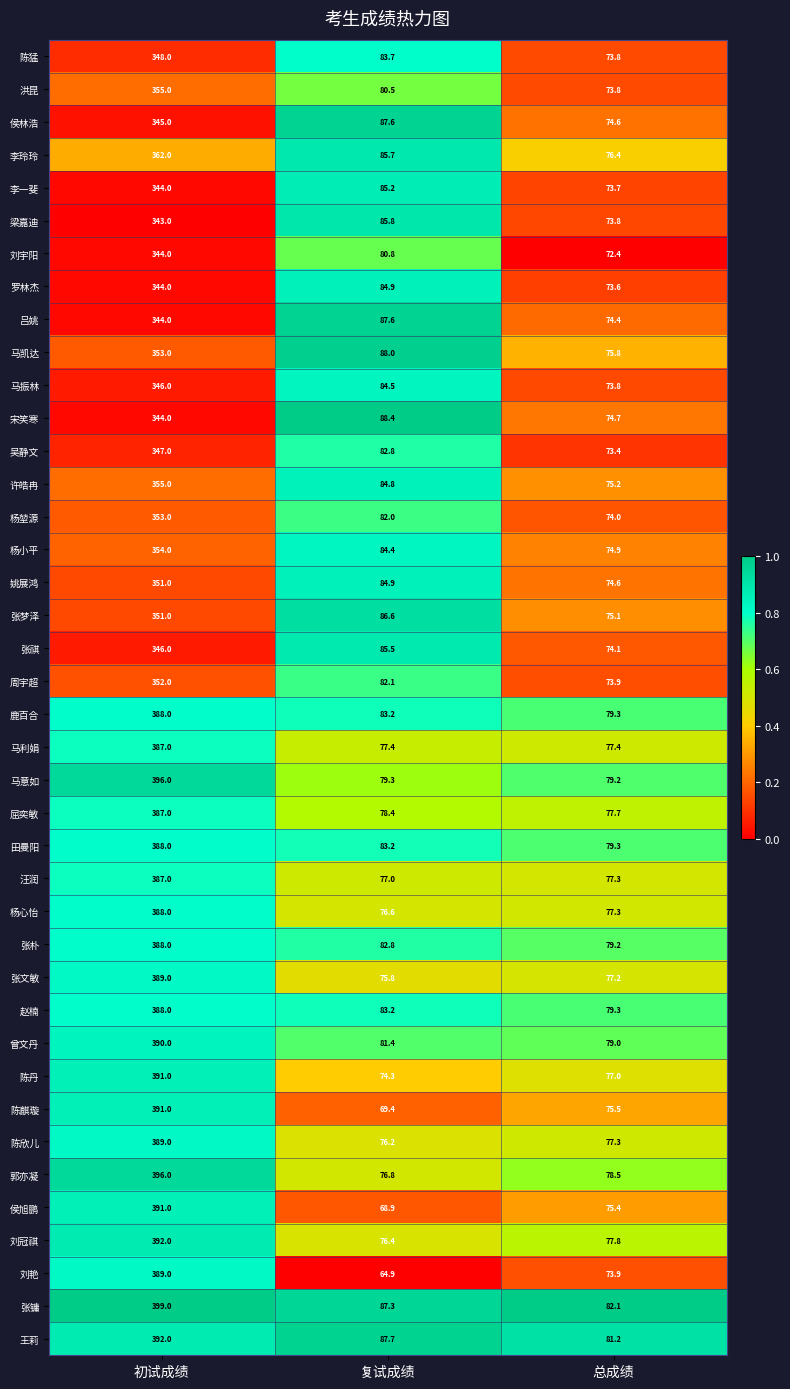

What is the difference between the maximum and minimum values in the 张镛 series?

316.9